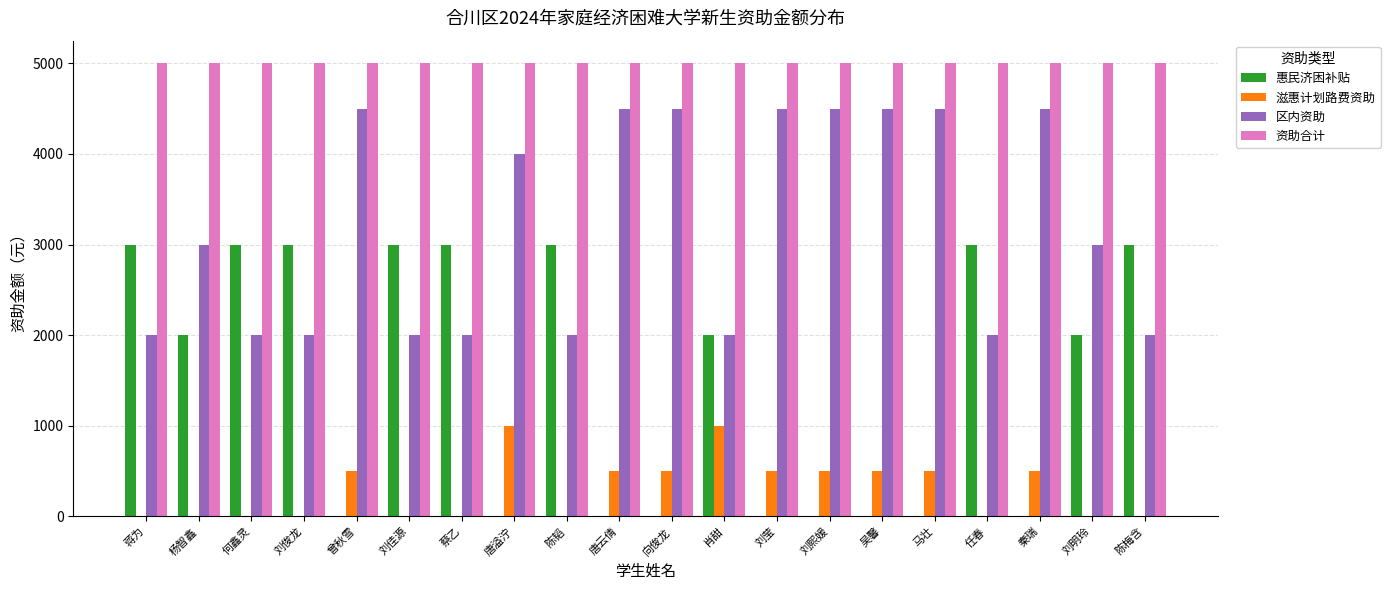

The 滋惠计划路费资助 series shows 0 at 何鑫灵. True or false?

True